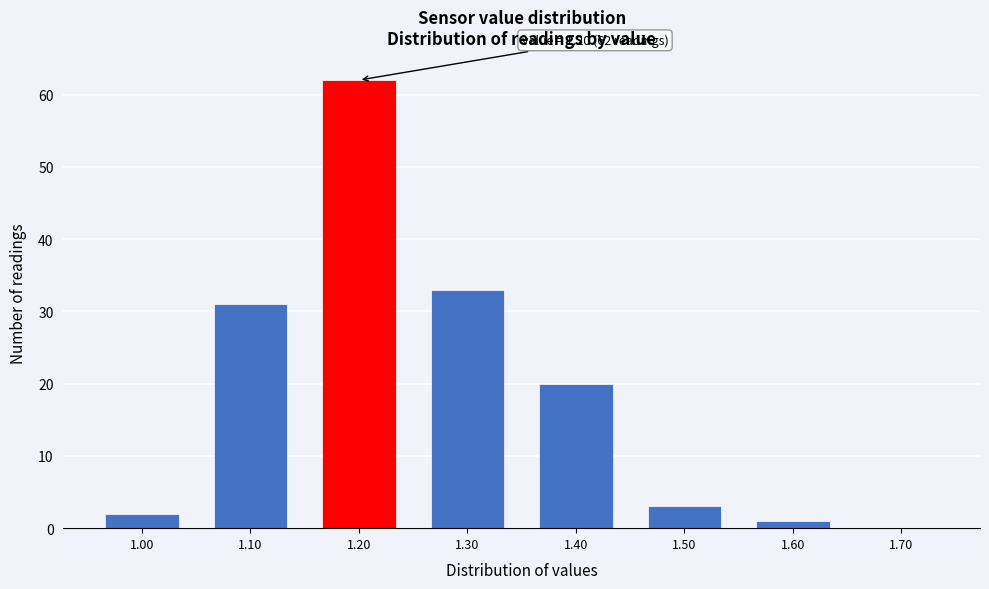

Over which range of the x-axis is the bar tallest?

1.15 to 1.25